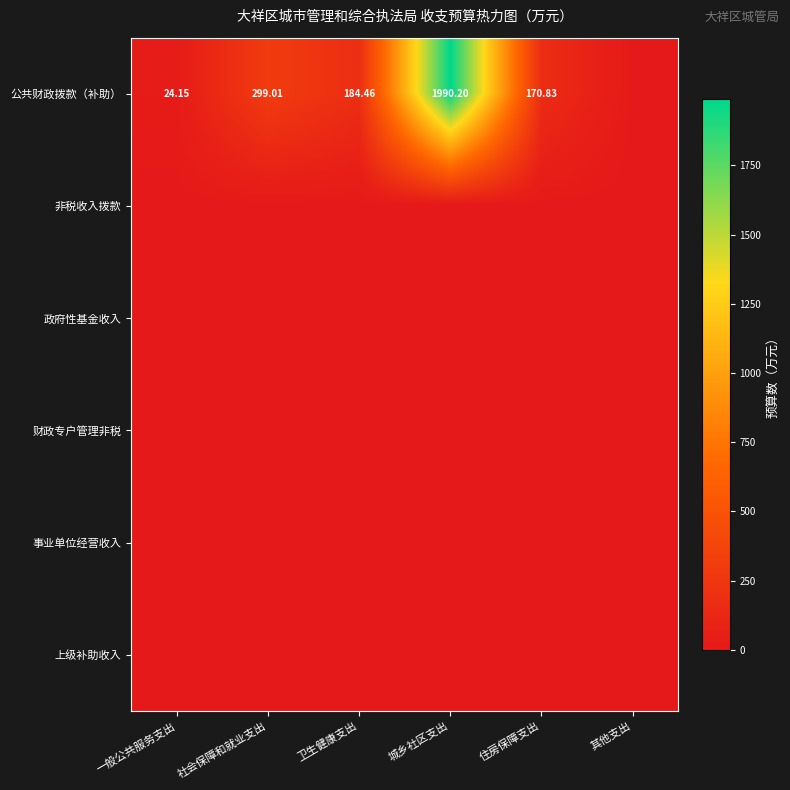

What is the approximate value of 公共财政拨款（补助） at 城乡社区支出?

1990.2